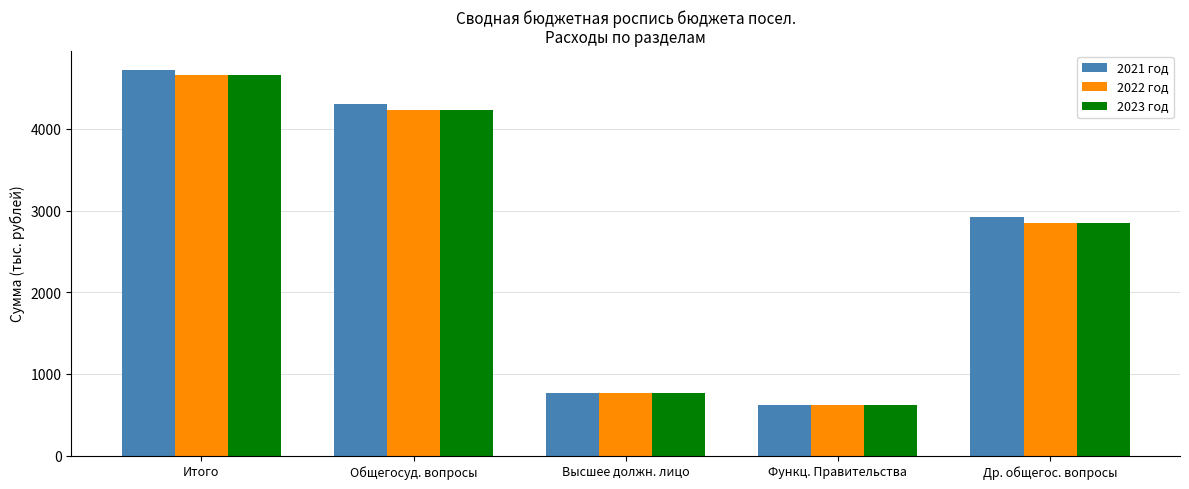

Which category has the lowest value in the 2021 год series?

Функц. Правительства